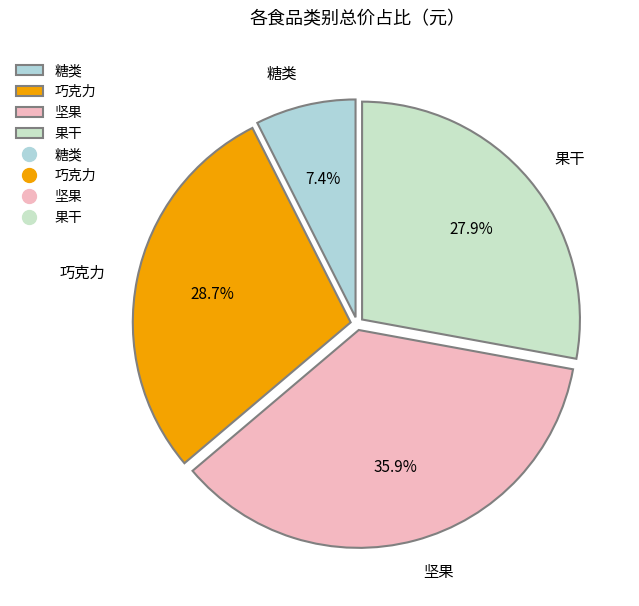

Rank the categories by value from highest to lowest.

坚果, 巧克力, 果干, 糖类